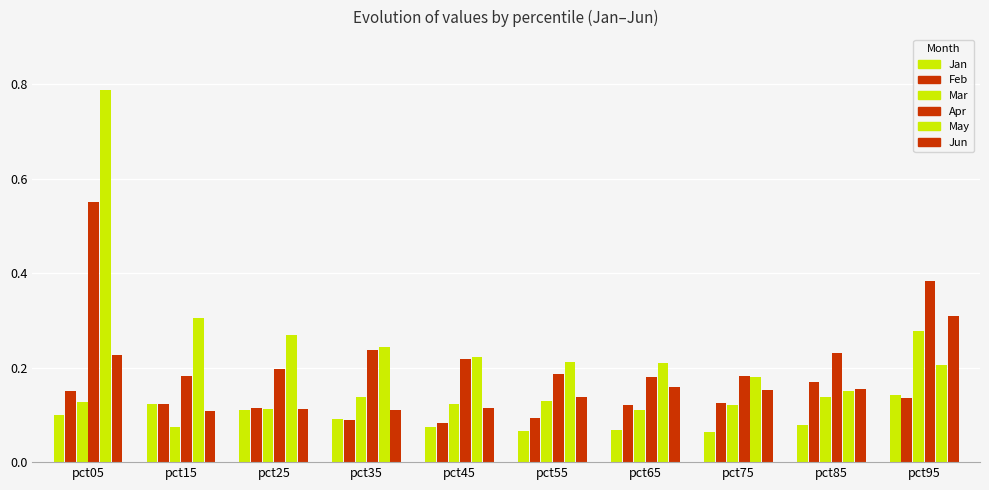

The value of May at pct95 is 0.4. True or false?

False